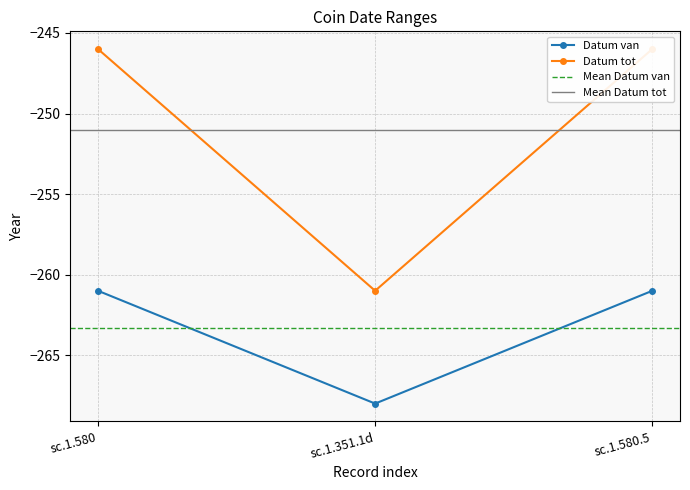

The value of Datum van at sc.1.351.1d is -143. True or false?

False